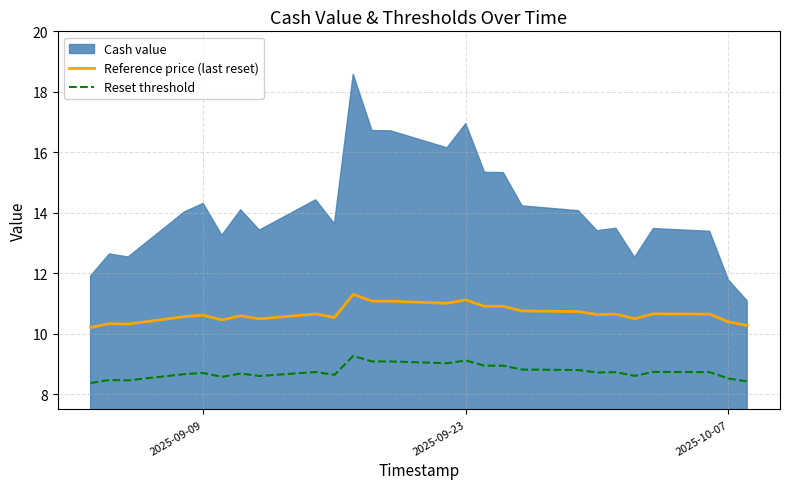

The value of Reset threshold at 2025-10-07 is 8.5. True or false?

True